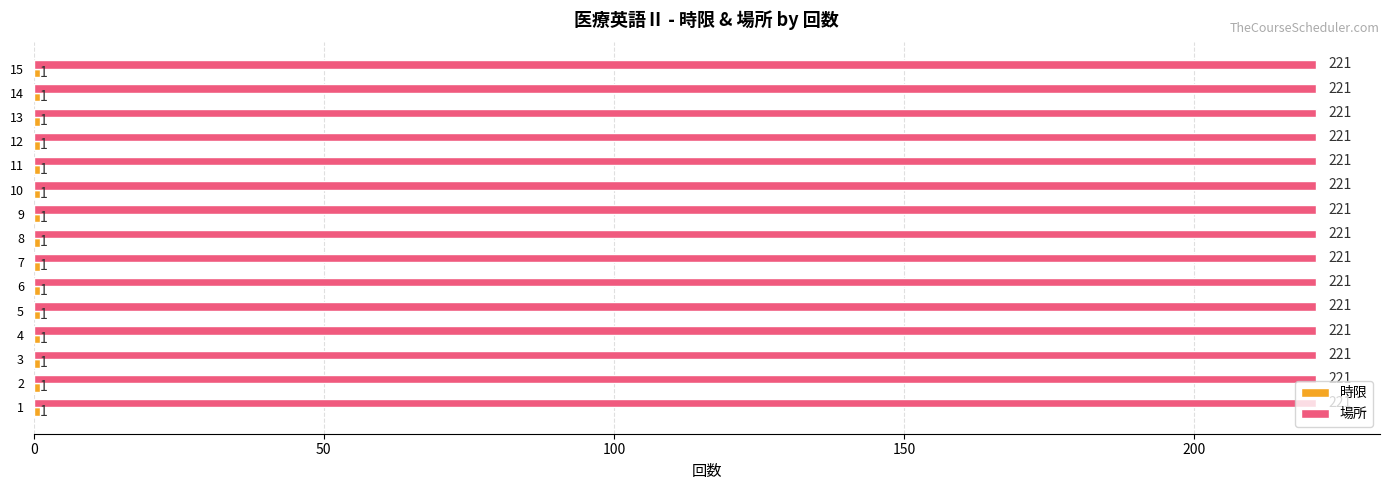

True or false: 場所 has a value of 221 at 1.

True